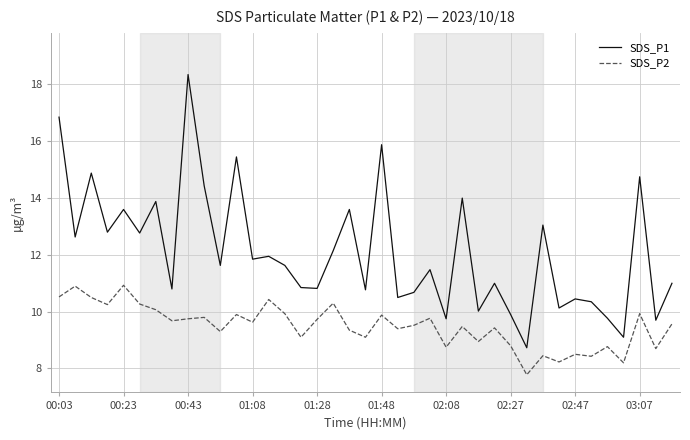

List the series in order of their peak value, lowest first.

SDS_P2, SDS_P1